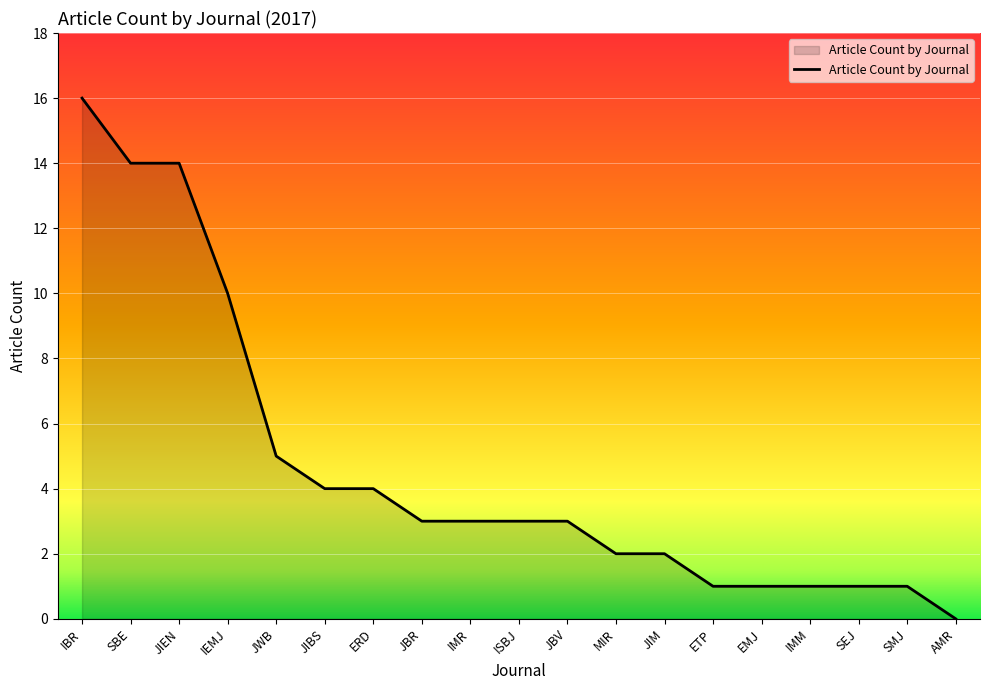

What is the difference between the maximum and minimum values?

16